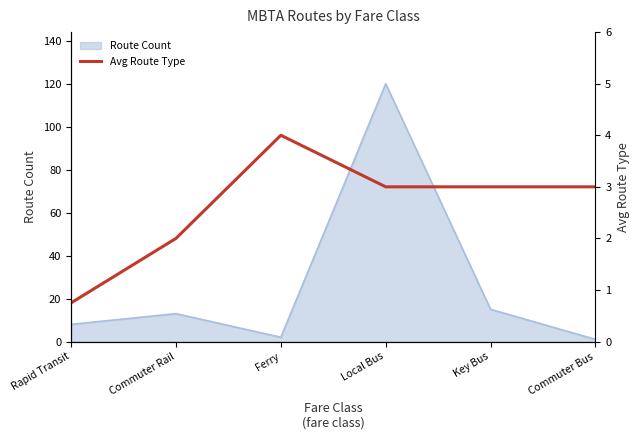

Is it true that Route Count equals 5 at Key Bus?

False